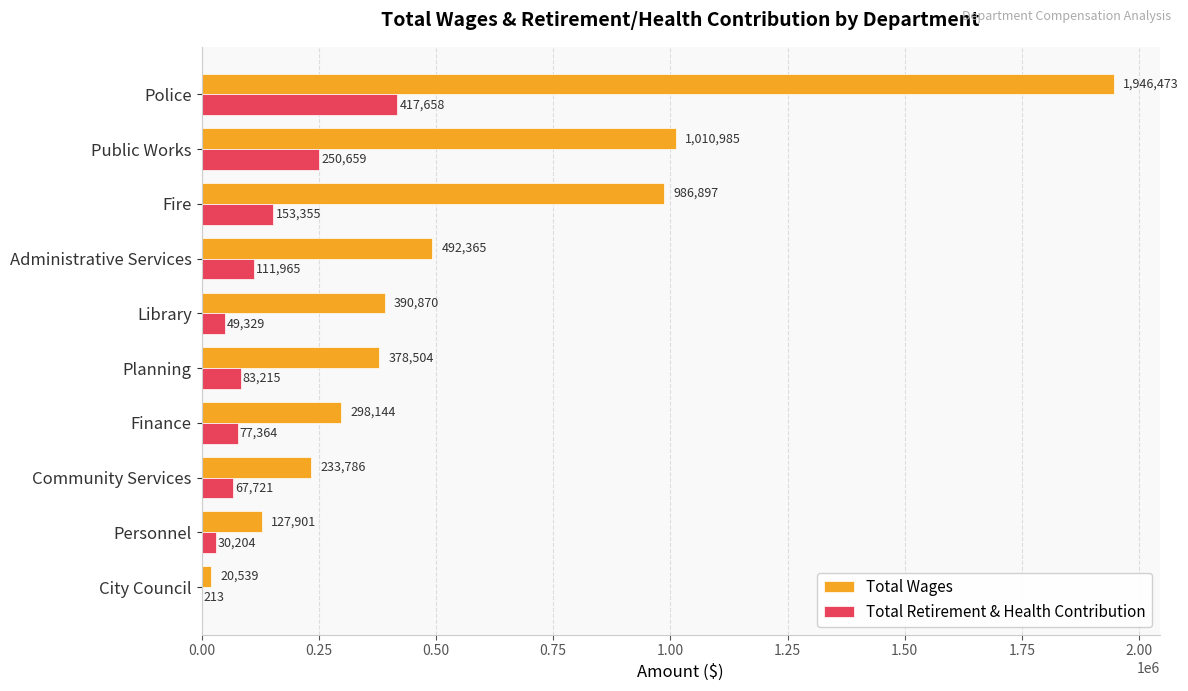

Which series has the largest total across all categories?

Total Wages